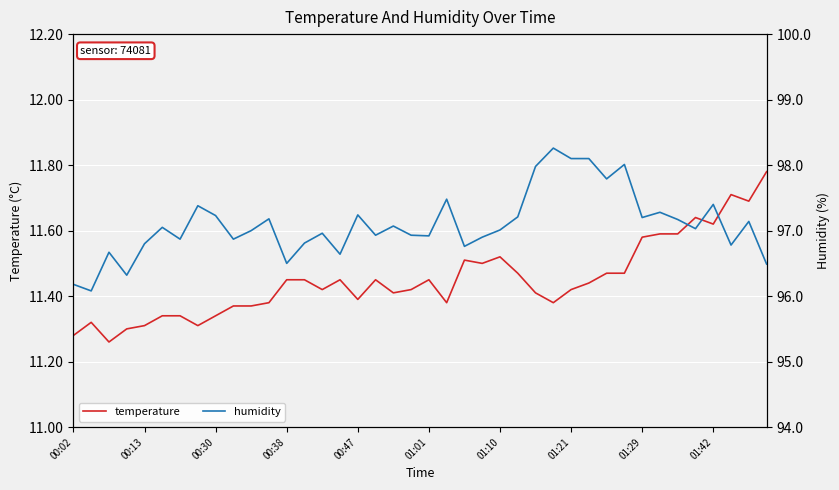

Reading right to left, extract all data points from this chart.

temperature: 11.8	11.7	11.7	11.6	11.6	11.6	11.6	11.6	11.5	11.5	11.4	11.4	11.4	11.4	11.5	11.5	11.5	11.5	11.4	11.4	11.4	11.4	11.4	11.4	11.4	11.4	11.4	11.4	11.4	11.4	11.4	11.3	11.3	11.3	11.3	11.3	11.3	11.3	11.3	11.3
humidity: 96.5	97.1	96.8	97.4	97.0	97.2	97.3	97.2	98.0	97.8	98.1	98.1	98.3	98.0	97.2	97.0	96.9	96.8	97.5	96.9	96.9	97.1	96.9	97.2	96.6	97.0	96.8	96.5	97.2	97.0	96.9	97.2	97.4	96.9	97.0	96.8	96.3	96.7	96.1	96.2